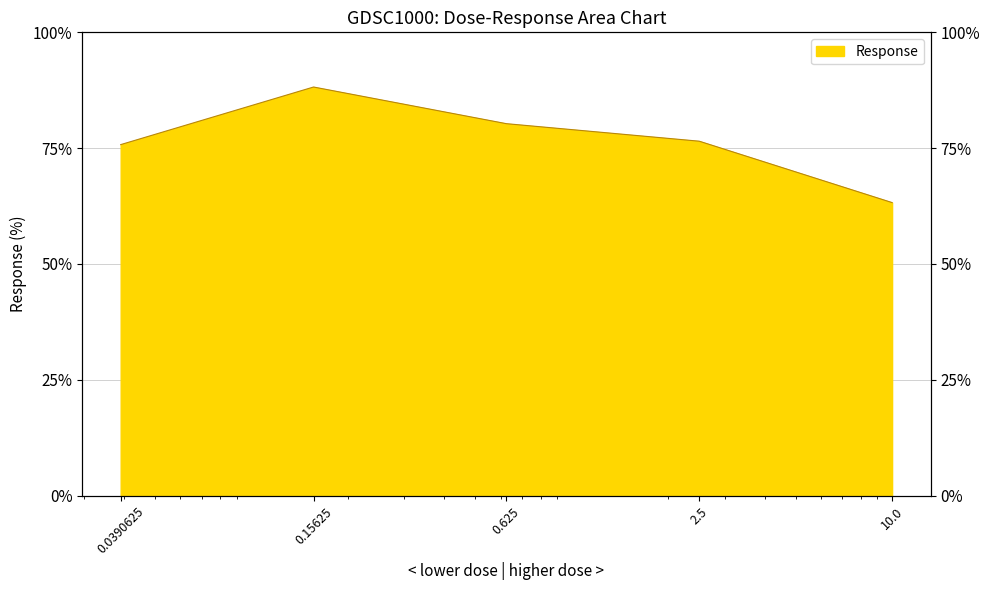

What position from the right is 0.15625?

4